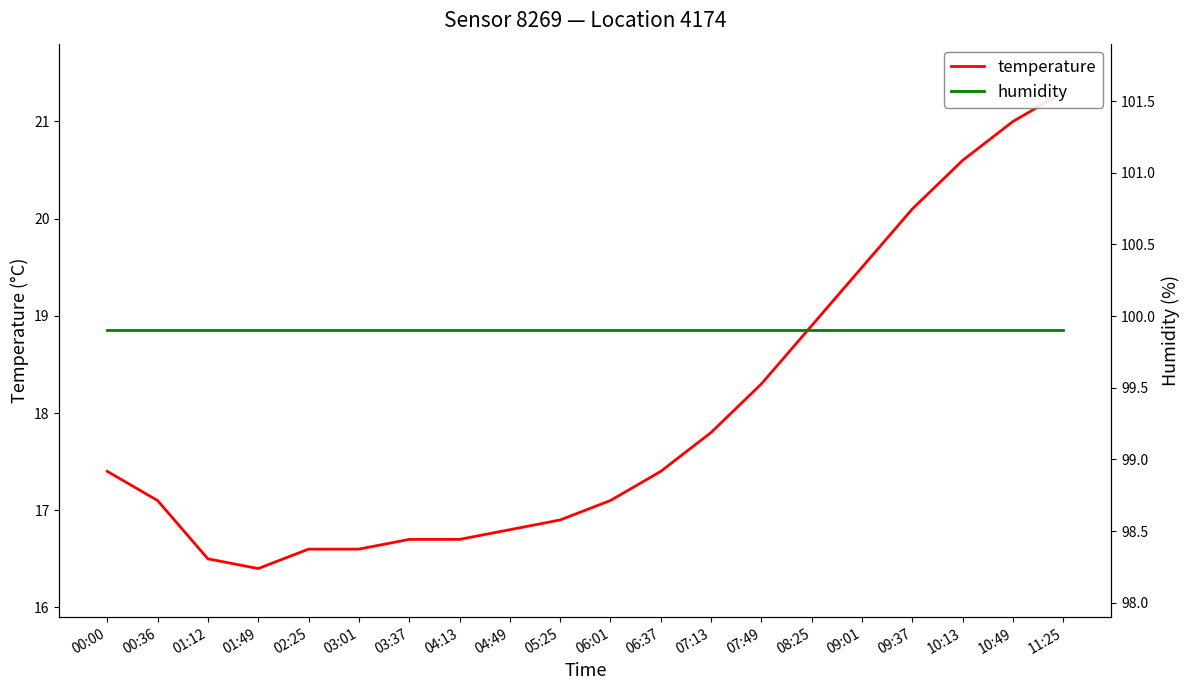

What is the sum of the temperature values at 07:49 and 02:25?

34.9